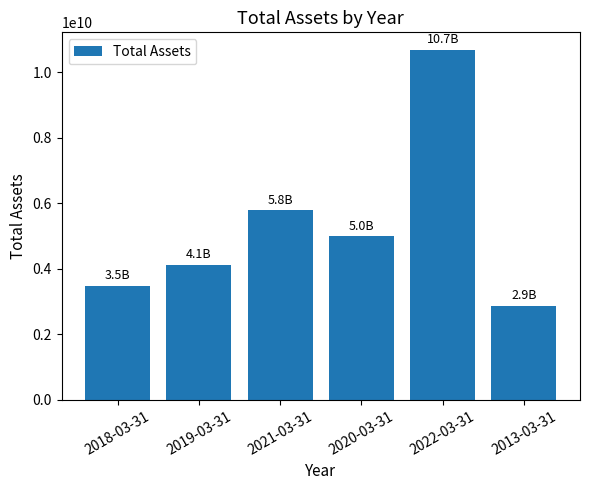

Approximately how many times larger is the value at 2013-03-31 compared to 2020-03-31?

0.6